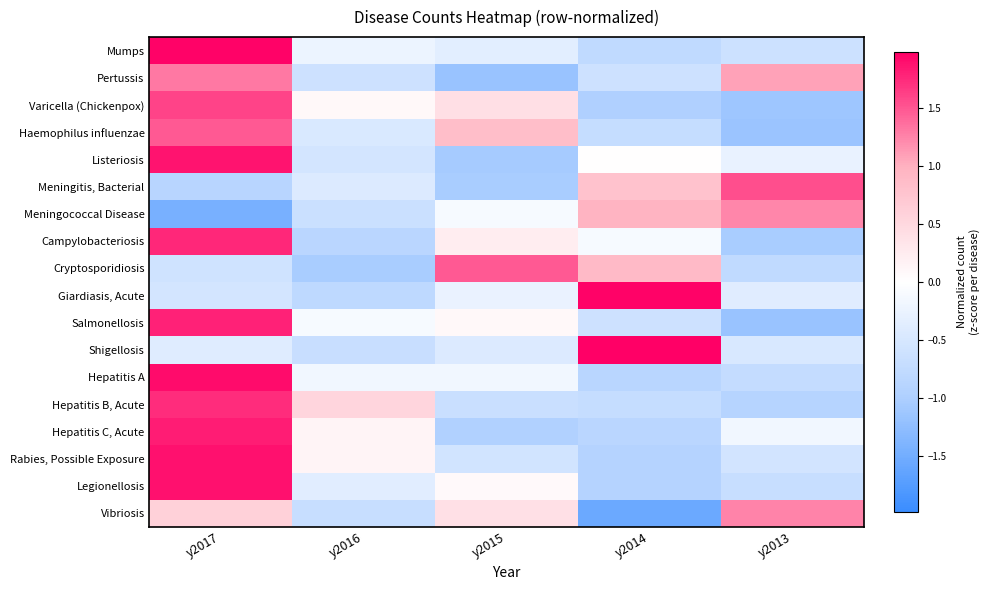

Reading left to right, transcribe all the data shown in this chart.

Mumps: y2017=2.0	y2016=-0.2	y2015=-0.4	y2014=-0.8	y2013=-0.6
Pertussis: y2017=1.3	y2016=-0.6	y2015=-1.2	y2014=-0.6	y2013=1.1
Varicella (Chickenpox): y2017=1.6	y2016=0.1	y2015=0.4	y2014=-1.0	y2013=-1.1
Haemophilus influenzae: y2017=1.5	y2016=-0.5	y2015=0.8	y2014=-0.7	y2013=-1.2
Listeriosis: y2017=1.9	y2016=-0.5	y2015=-1.1	y2014=0.0	y2013=-0.3
Meningitis, Bacterial: y2017=-0.9	y2016=-0.4	y2015=-1.0	y2014=0.8	y2013=1.5
Meningococcal Disease: y2017=-1.5	y2016=-0.6	y2015=-0.1	y2014=1.0	y2013=1.2
Campylobacteriosis: y2017=1.8	y2016=-0.8	y2015=0.2	y2014=-0.1	y2013=-1.0
Cryptosporidiosis: y2017=-0.6	y2016=-1.0	y2015=1.5	y2014=0.9	y2013=-0.8
Giardiasis, Acute: y2017=-0.5	y2016=-0.8	y2015=-0.3	y2014=2.0	y2013=-0.4
Salmonellosis: y2017=1.8	y2016=-0.1	y2015=0.1	y2014=-0.6	y2013=-1.2
Shigellosis: y2017=-0.4	y2016=-0.7	y2015=-0.4	y2014=2.0	y2013=-0.5
Hepatitis A: y2017=1.9	y2016=-0.2	y2015=-0.2	y2014=-0.9	y2013=-0.7
Hepatitis B, Acute: y2017=1.7	y2016=0.5	y2015=-0.7	y2014=-0.7	y2013=-0.9
Hepatitis C, Acute: y2017=1.8	y2016=0.1	y2015=-1.0	y2014=-0.8	y2013=-0.2
Rabies, Possible Exposure: y2017=1.9	y2016=0.1	y2015=-0.6	y2014=-0.9	y2013=-0.6
Legionellosis: y2017=1.9	y2016=-0.4	y2015=0.1	y2014=-0.9	y2013=-0.7
Vibriosis: y2017=0.6	y2016=-0.7	y2015=0.4	y2014=-1.6	y2013=1.3